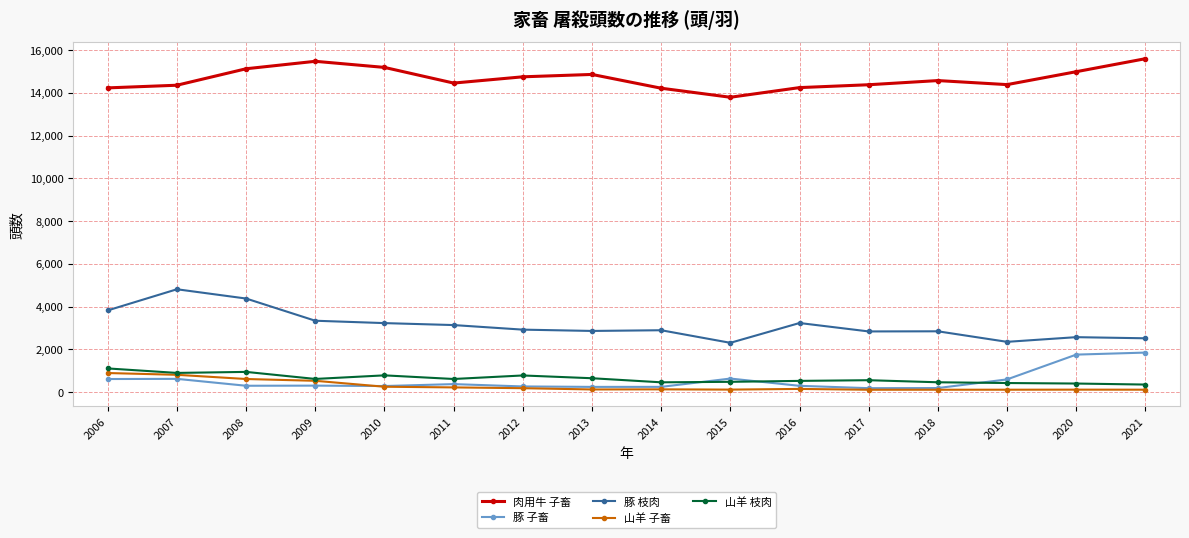

At which category does 豚 枝肉 reach its first local peak?

2007